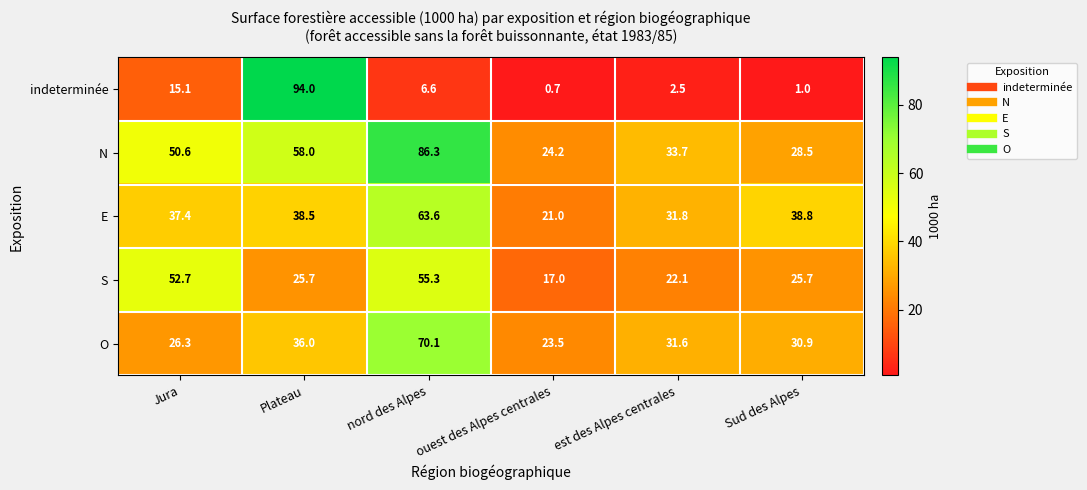

At how many categories does at least one series exceed 61?

2